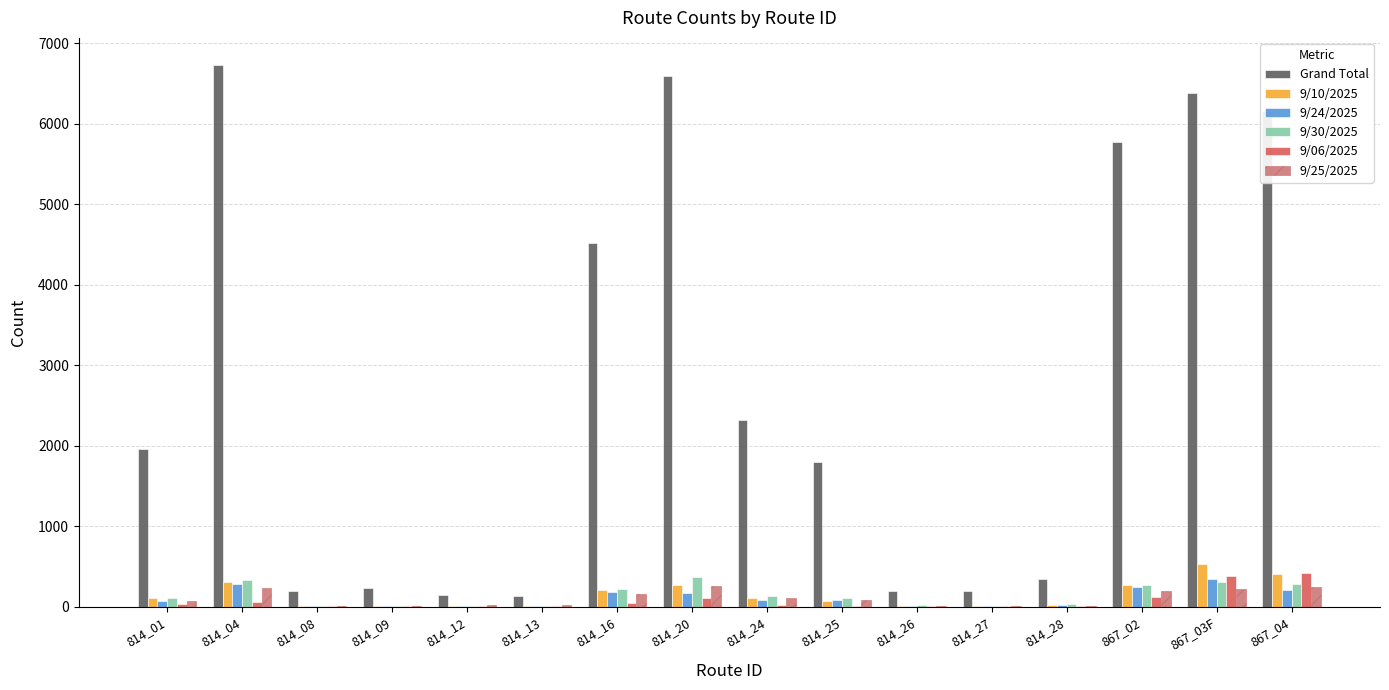

How many series are shown in this chart?

6